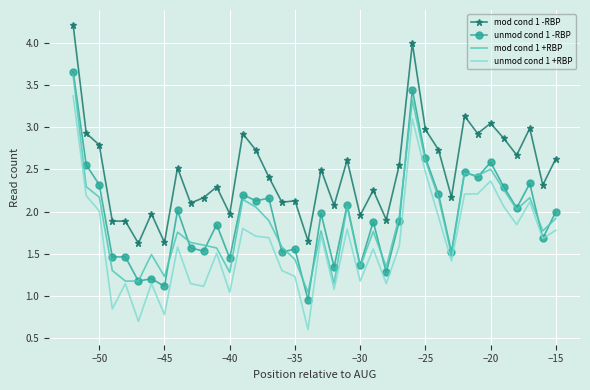

Which series has the largest range (max minus min)?

unmod cond 1 +RBP